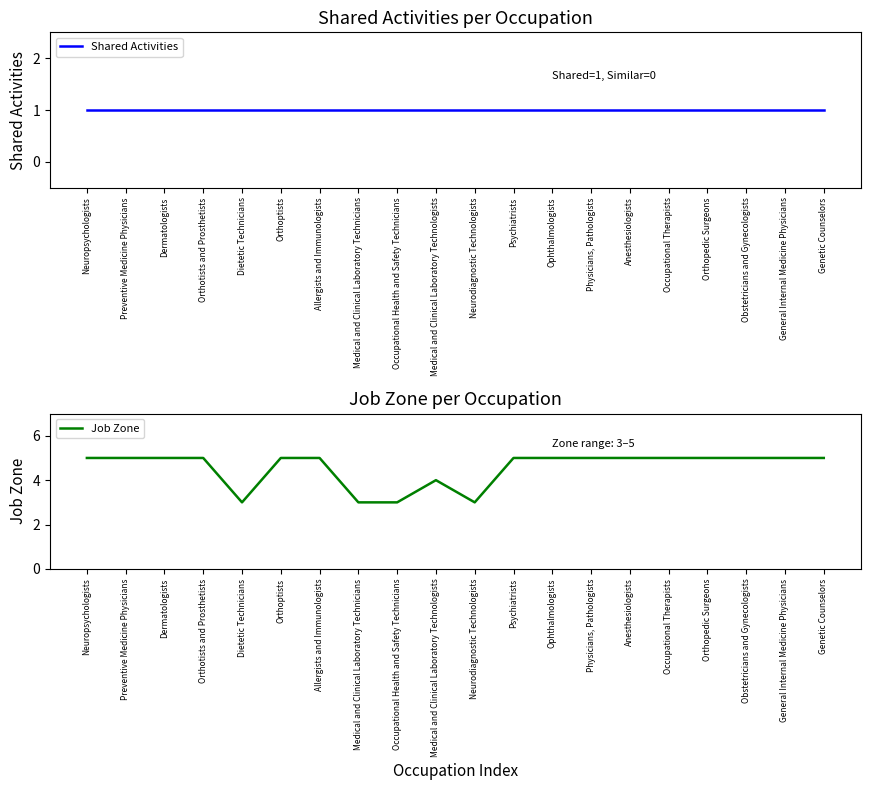

What is the difference between the second highest and minimum values in the Job Zone series?

2